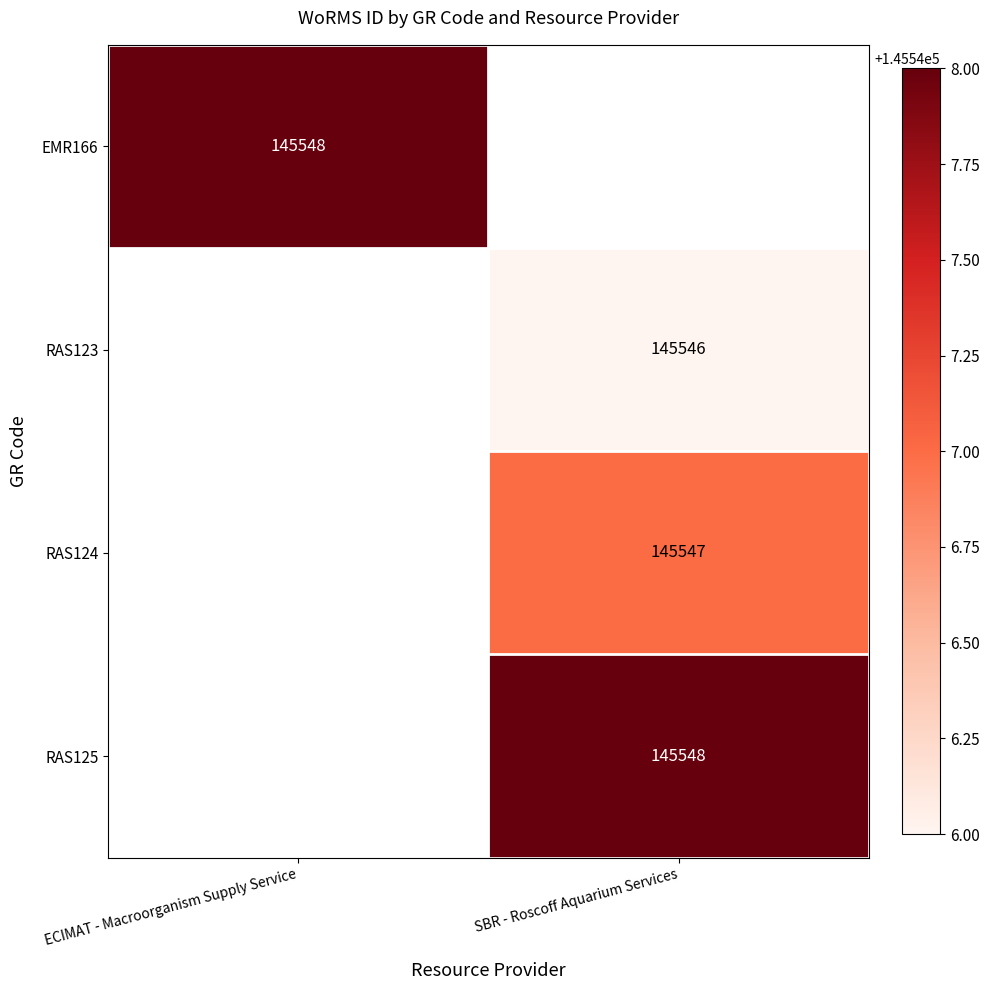

Which has a higher value, SBR - Roscoff Aquarium Services or ECIMAT - Macroorganism Supply Service?

ECIMAT - Macroorganism Supply Service